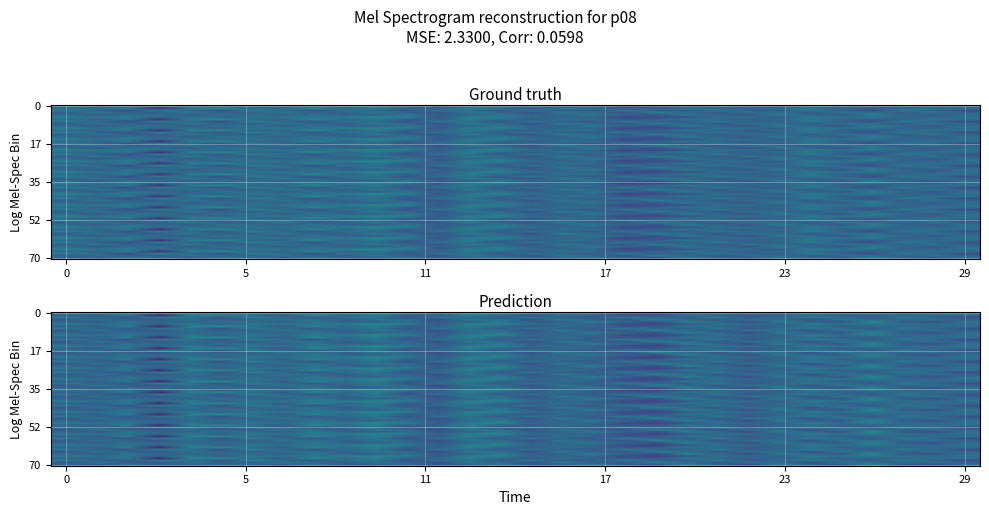

Which label corresponds to the largest value in the chart?

8